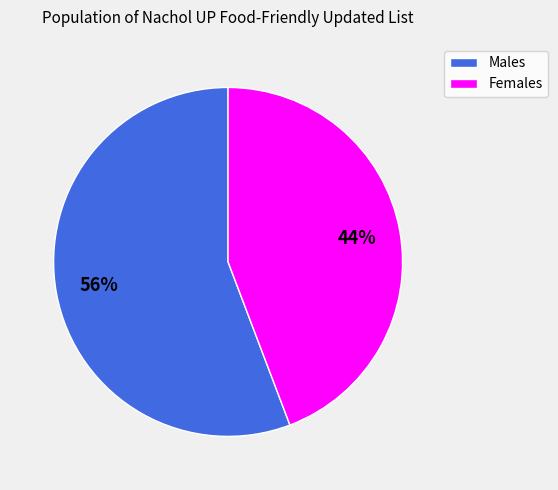

To the nearest percent, what is the average slice percentage?

50%